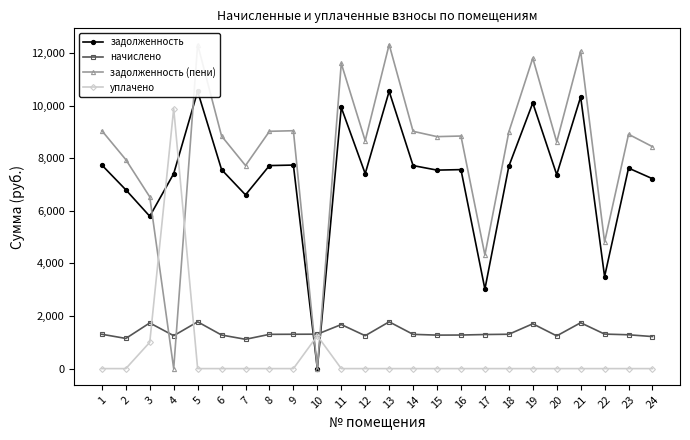

Which series changed the most between 8 and 10?

задолженность (пени)